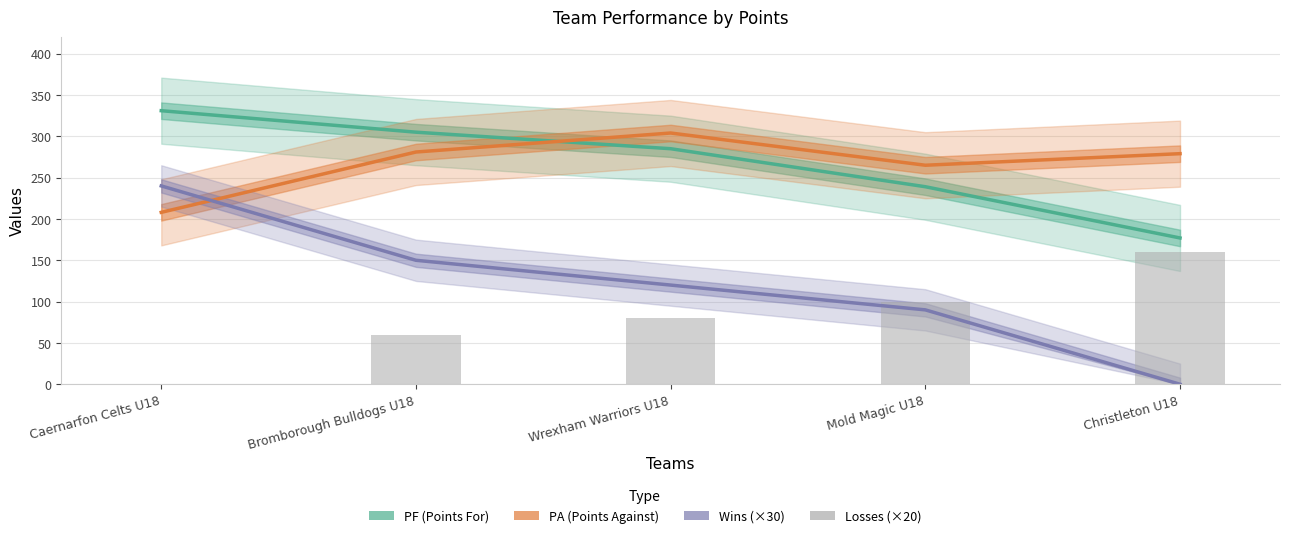

What is the difference between the maximum and minimum values in the Wins (×30) series?

240